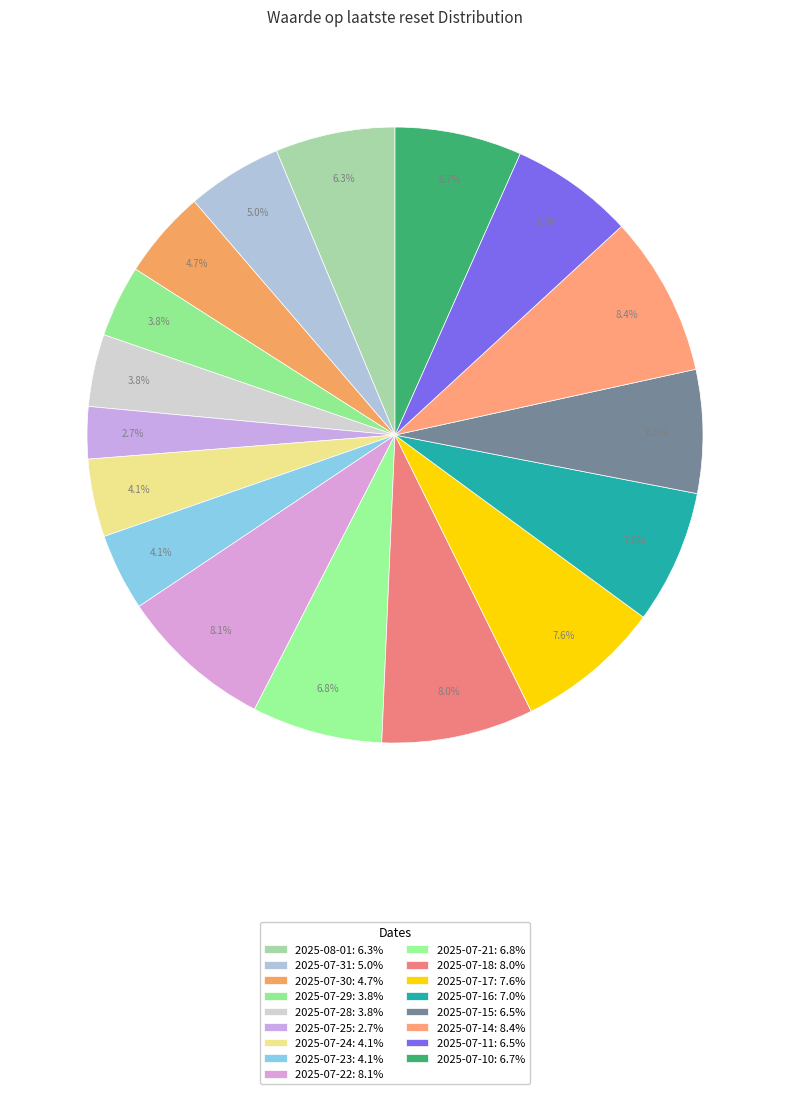

Which slice is the largest?

2025-07-14